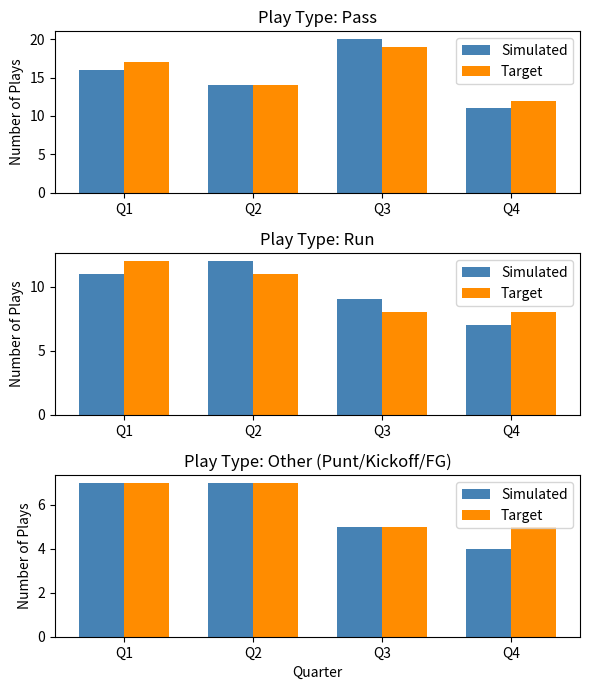

What is the sum of the Simulated values at Q1 and Q4?

11